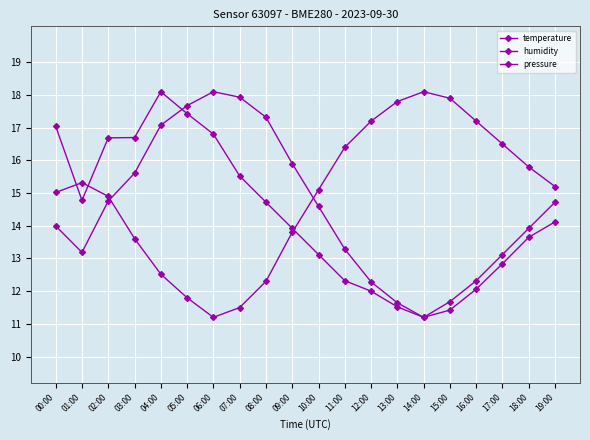

At 01:00, list the series in order from largest to smallest.

temperature, pressure, humidity